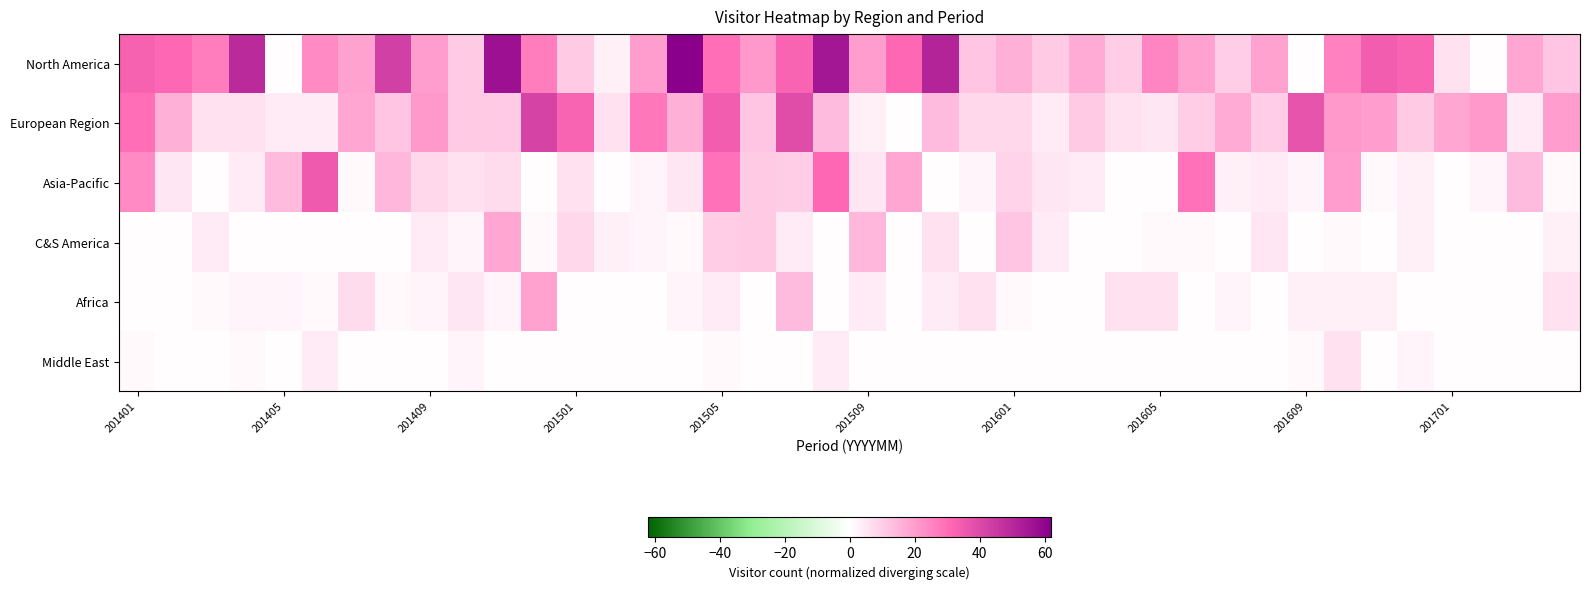

How many data points does each series have?

40